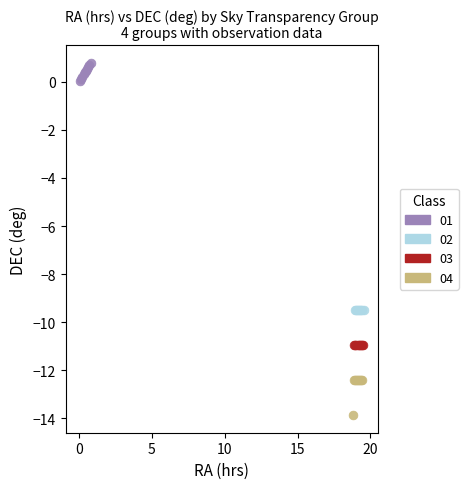

Which series reaches the minimum Y coordinate?

04